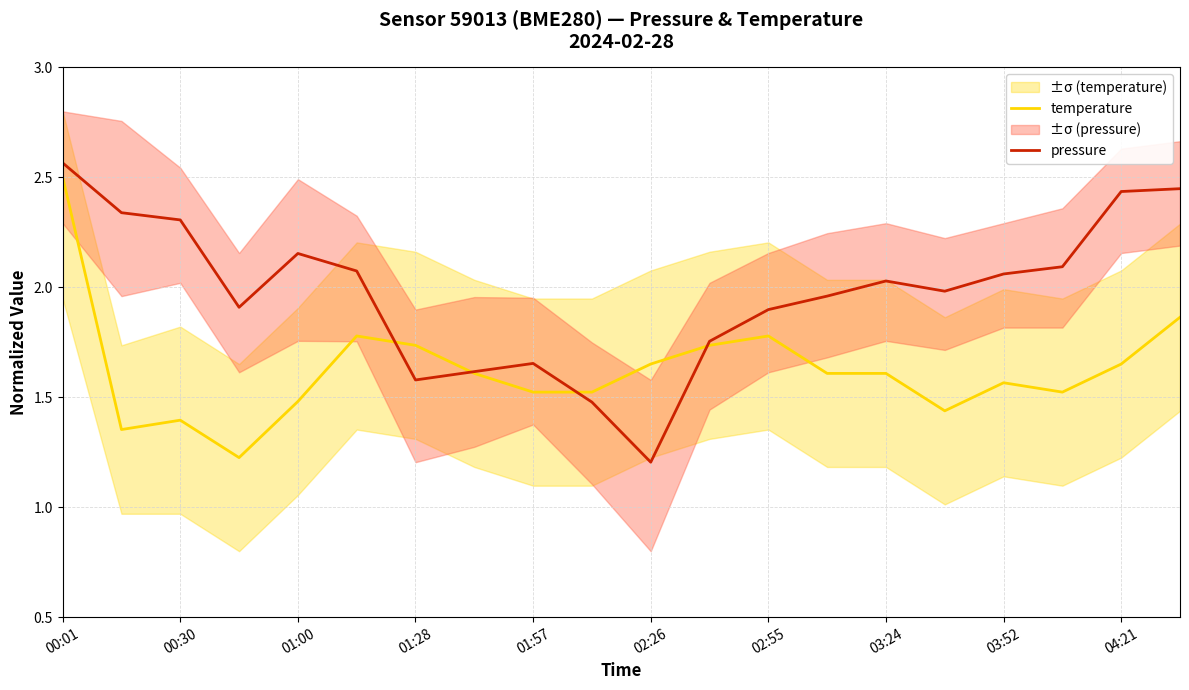

How many distinct data groups are displayed?

2